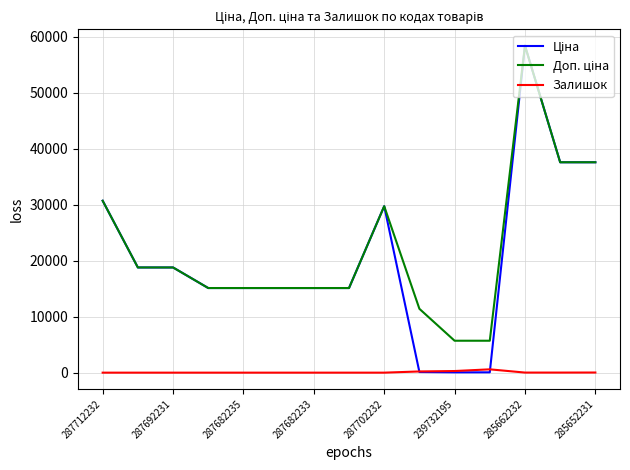

What is the greatest value displayed?

58426.5